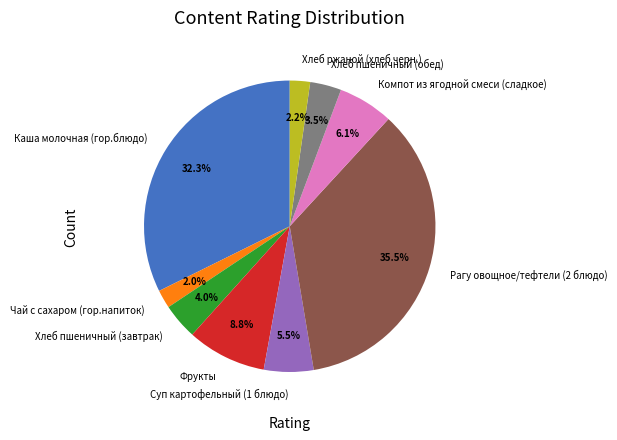

Is it true that Каша молочная (гор.блюдо) is 32% of the pie?

True